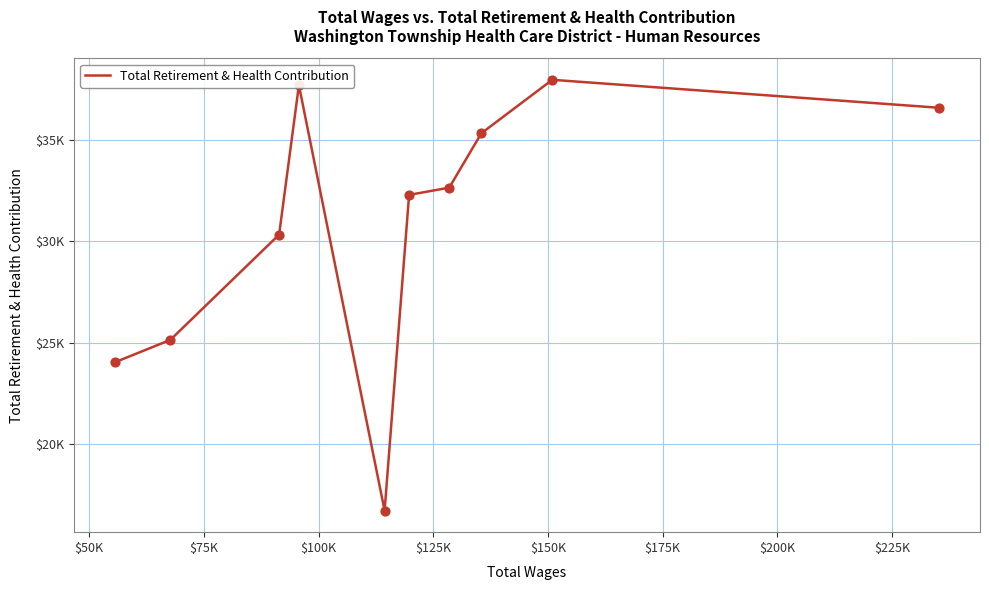

Does the chart have visible grid lines?

Yes